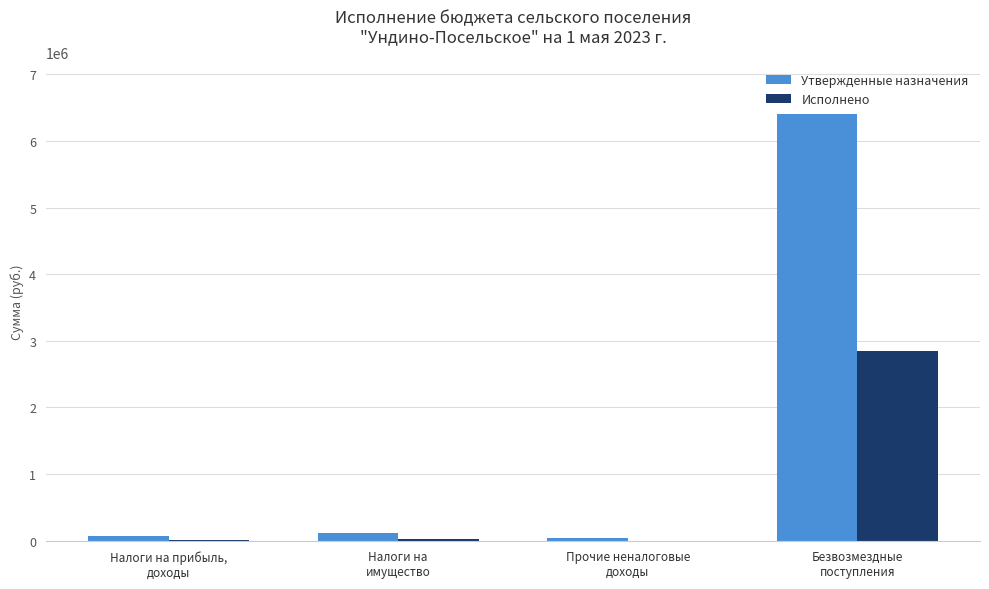

What is the greatest value displayed?

6411283.5